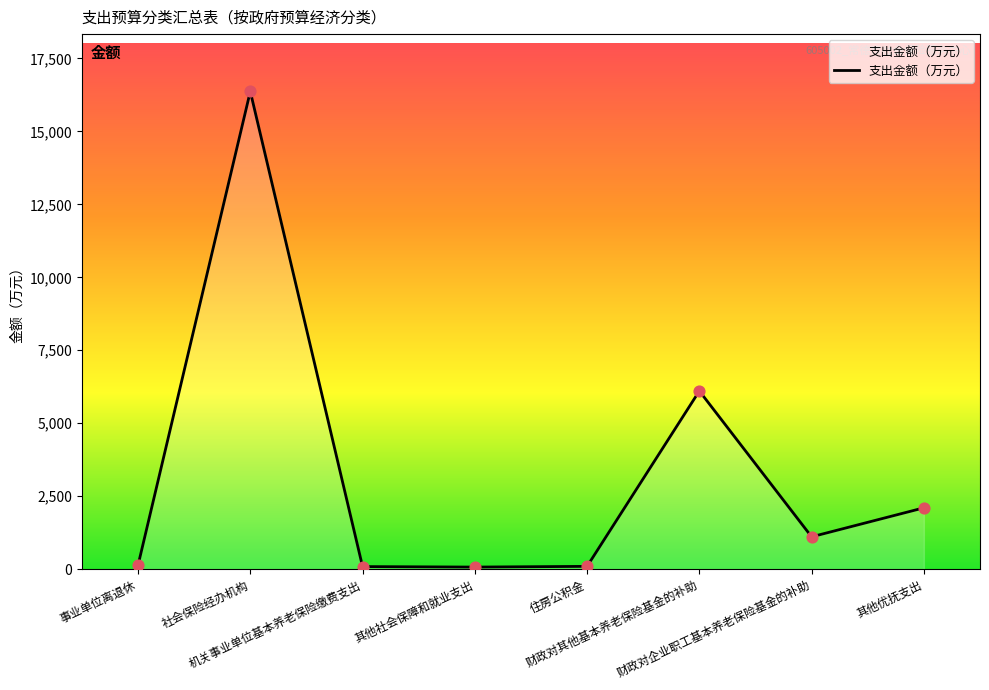

What is the difference between the maximum and minimum values?

16300.1